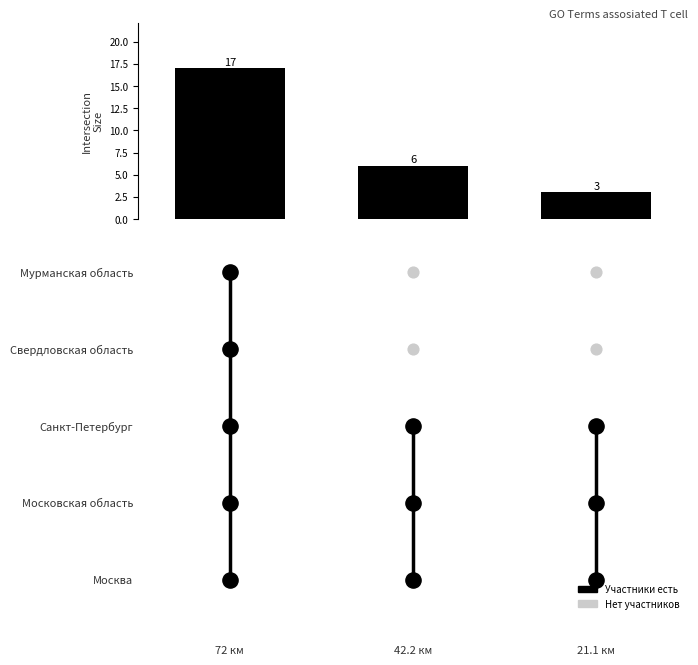

How many data points are less than 6?

1